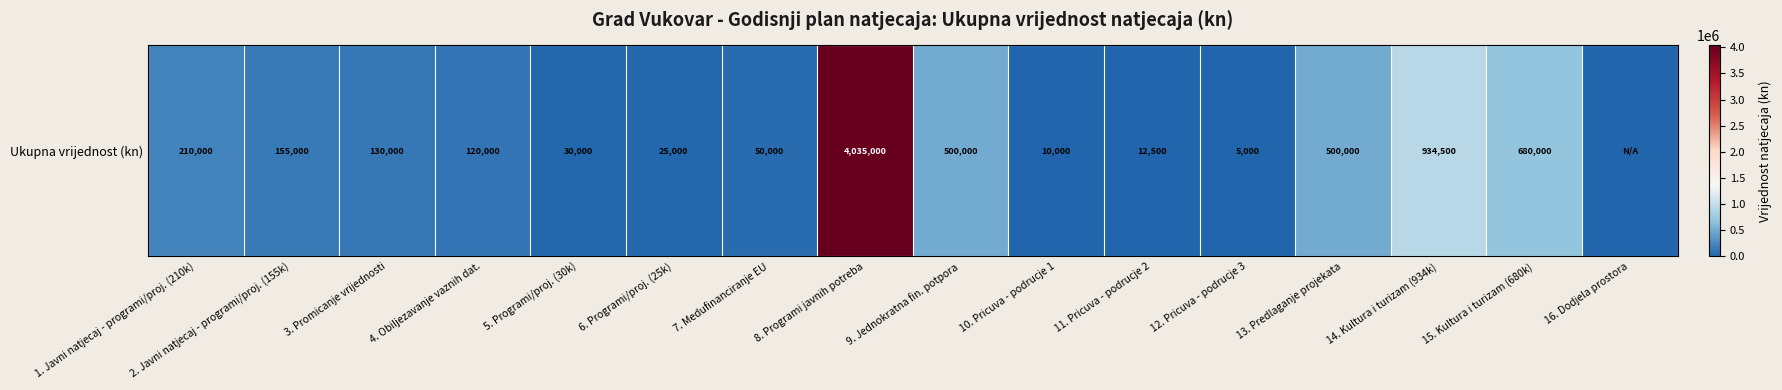

What value does the data have at 5. Programi/proj. (30k), to the nearest 10?

30000